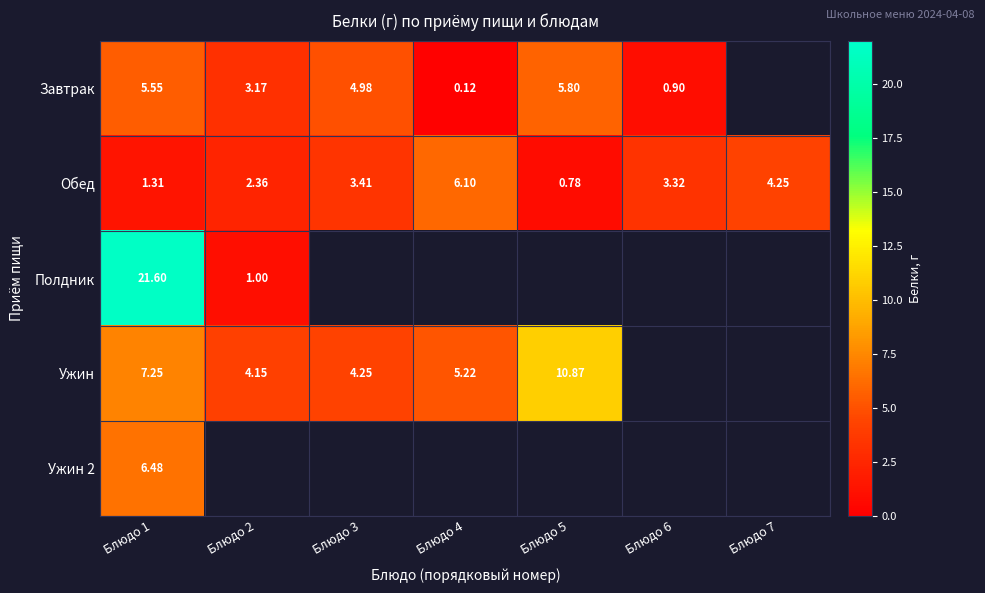

How many data points in Обед are above 3?

4